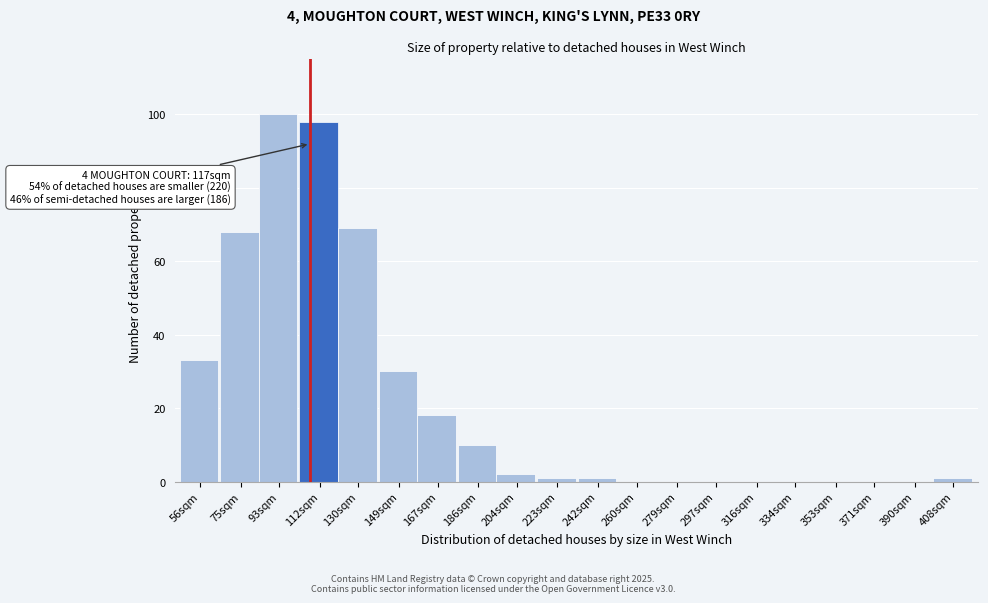

Reading right to left, list all the values displayed in this chart.

408sqm=1	390sqm=0	371sqm=0	353sqm=0	334sqm=0	316sqm=0	297sqm=0	279sqm=0	260sqm=0	242sqm=1	223sqm=1	204sqm=2	186sqm=10	167sqm=18	149sqm=30	130sqm=69	112sqm=98	93sqm=100	75sqm=68	56sqm=33